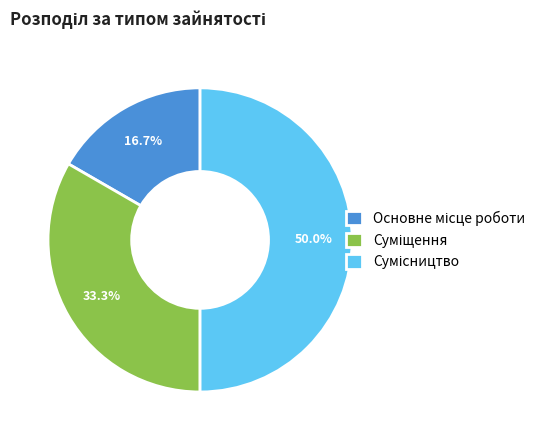

How many segments does this pie chart have?

3